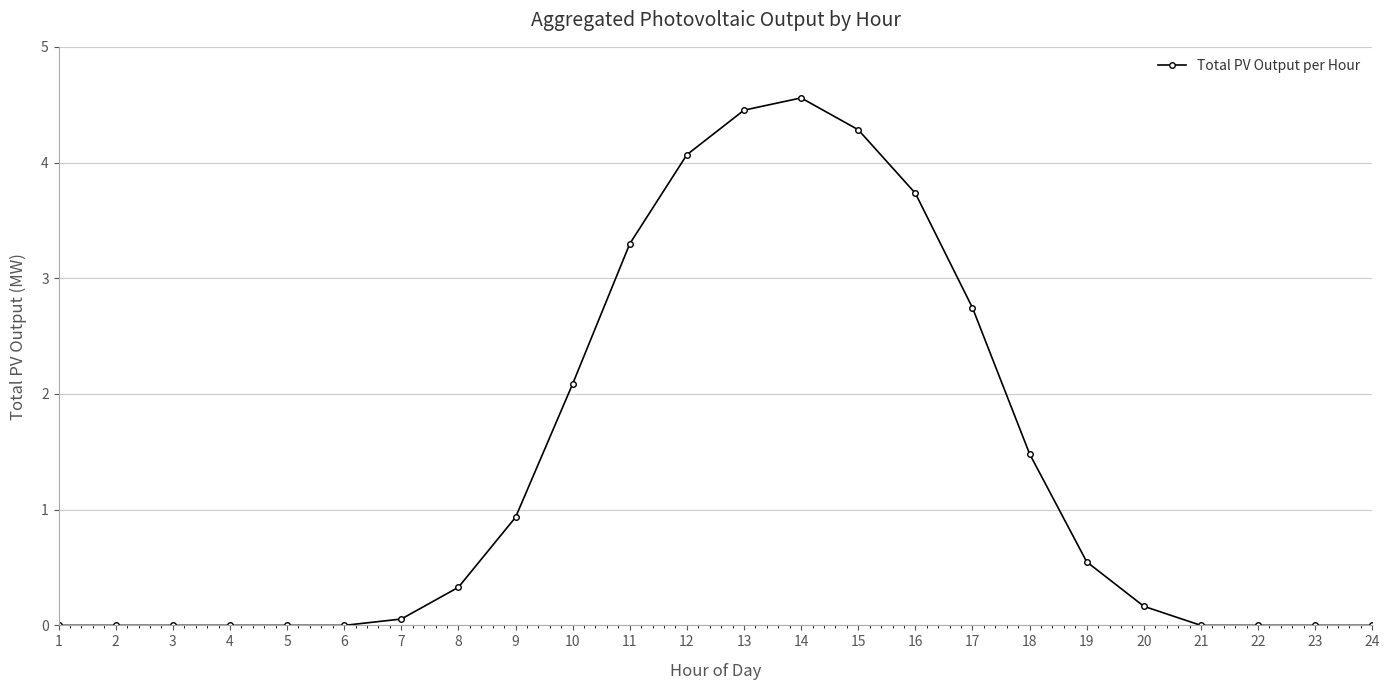

What is the greatest value displayed?

4.6